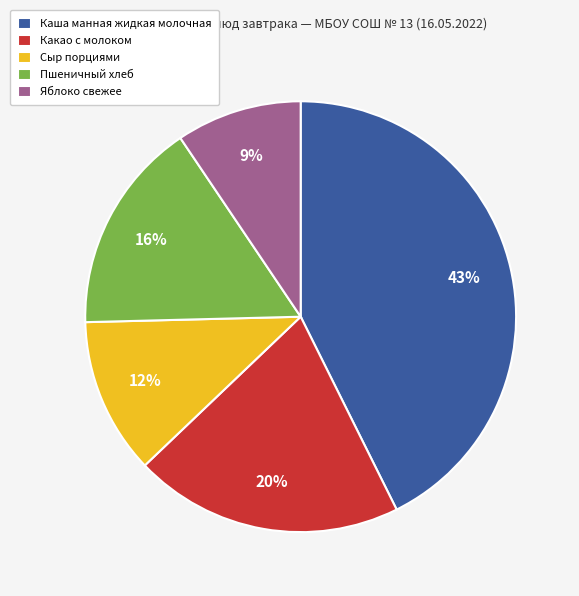

Which slice is the largest?

Каша манная жидкая молочная